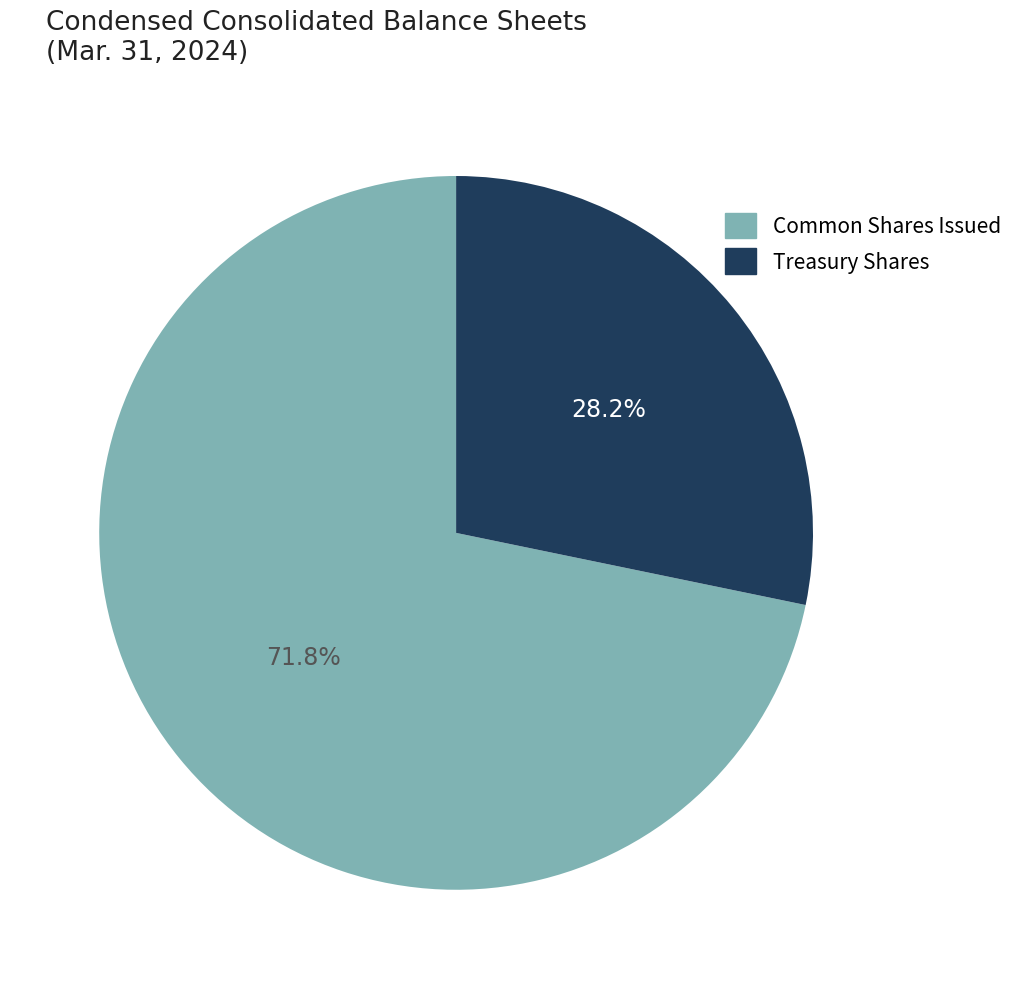

Is there any slice that represents more than half of the pie?

Yes